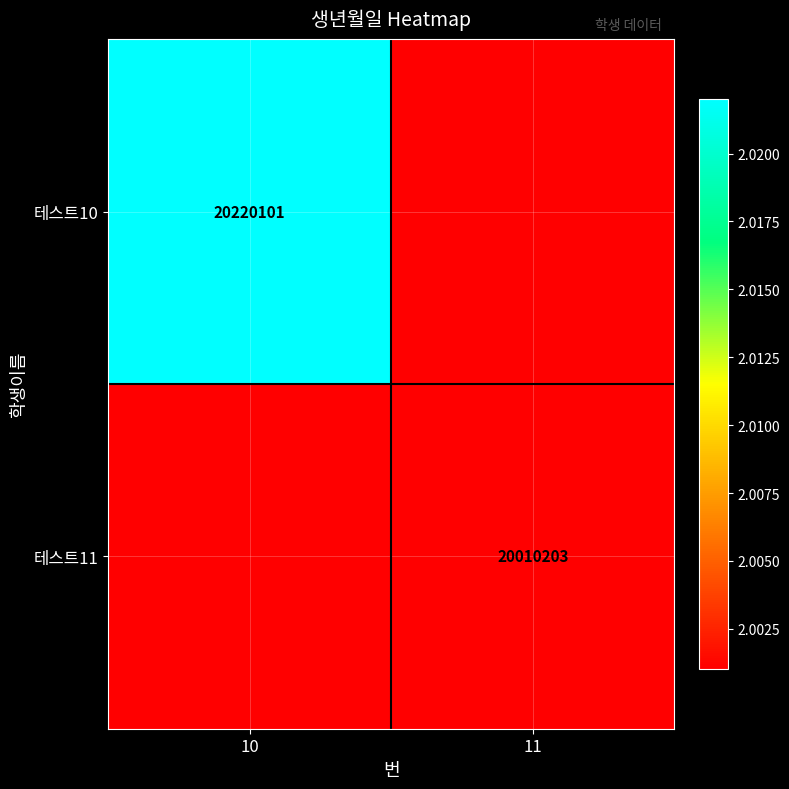

Is the value of 테스트10 at 10 greater than the value of 테스트11 at 11?

Yes